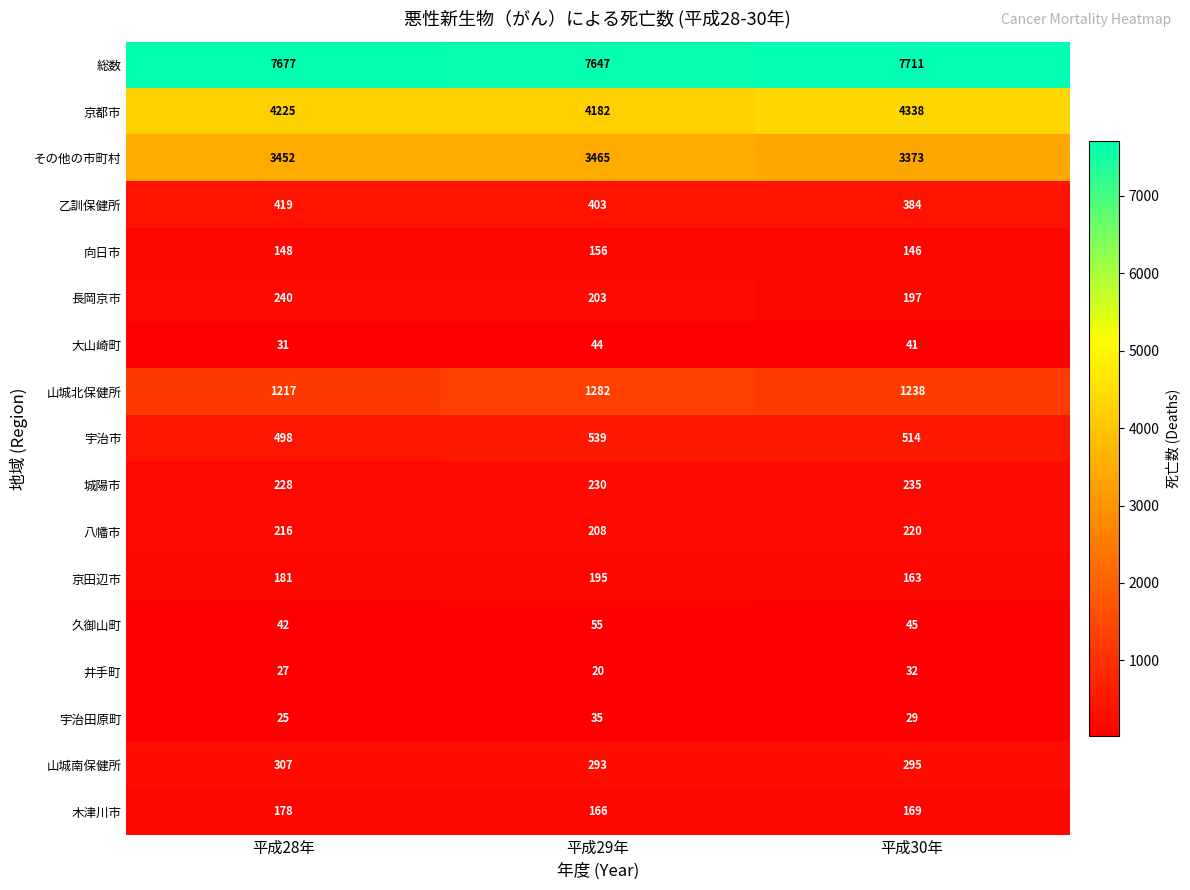

What is the sum of the 長岡京市 values at 平成29年 and 平成28年?

443